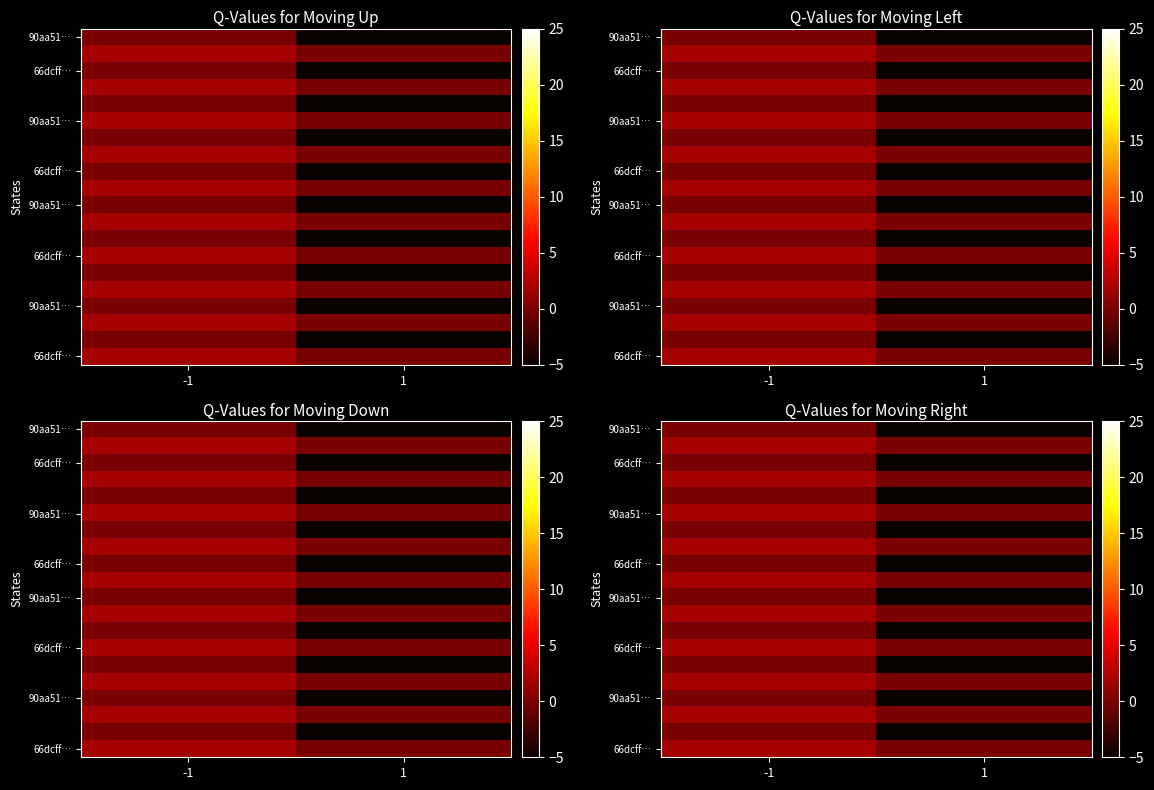

Between 1 and -1, which is larger?

-1